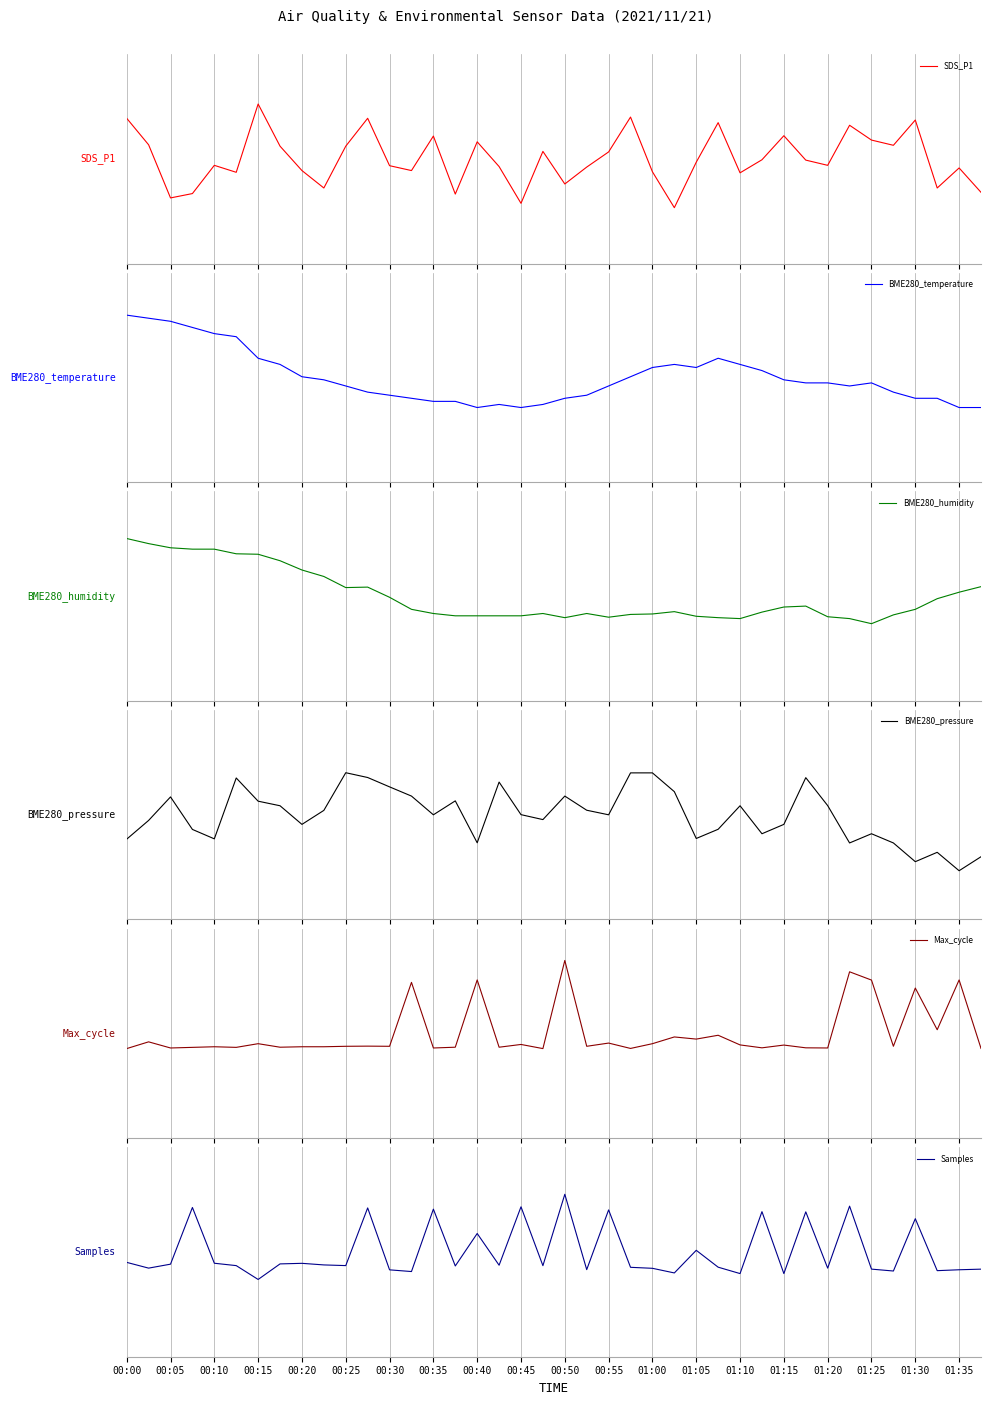

The BME280_pressure series shows 0.2 at 21. True or false?

True